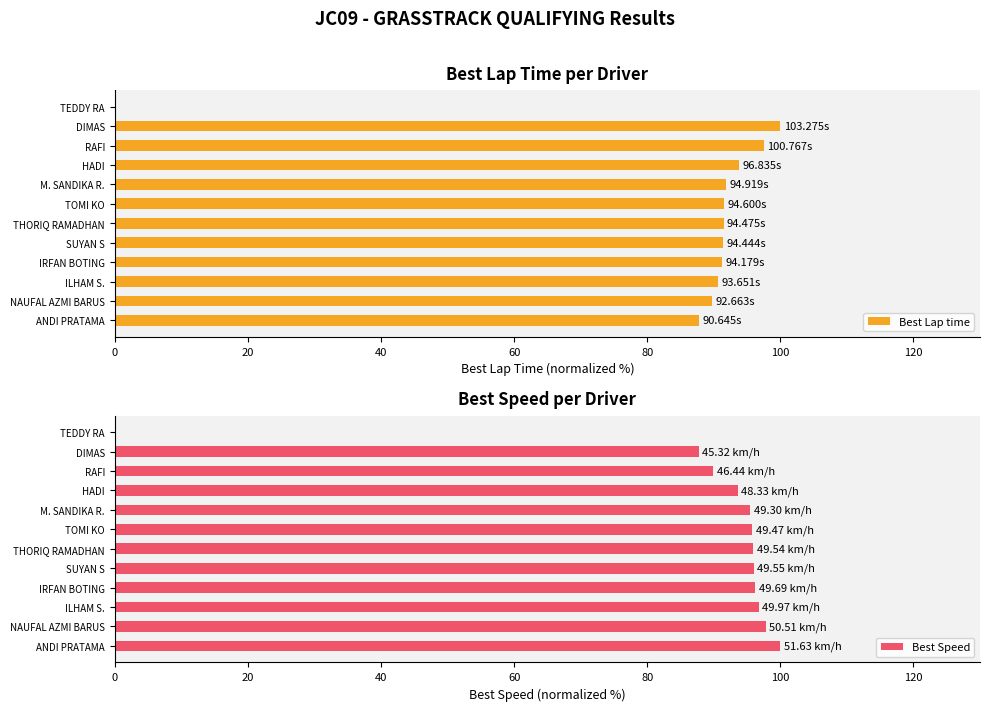

Rank the series by their maximum value, from lowest to highest.

Best Lap time, Best Speed